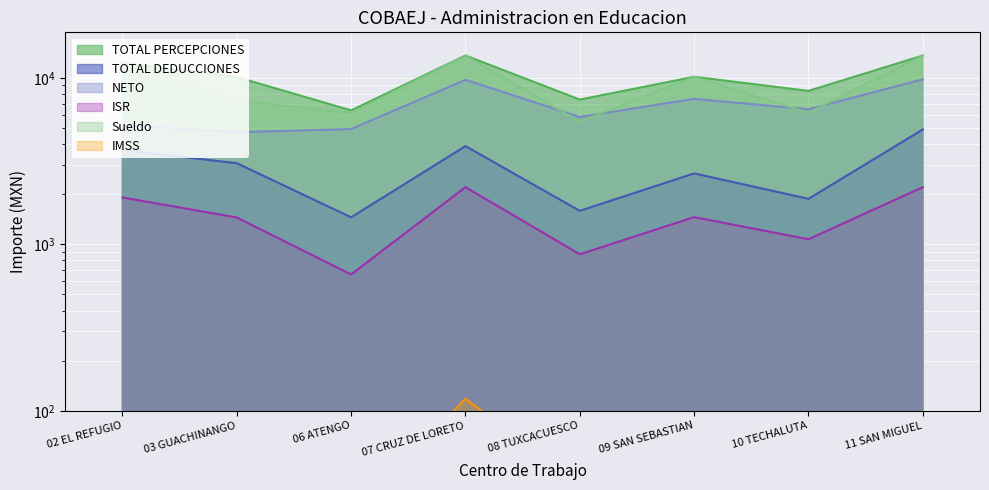

The IMSS series shows 29.5 at 02 EL REFUGIO. True or false?

False